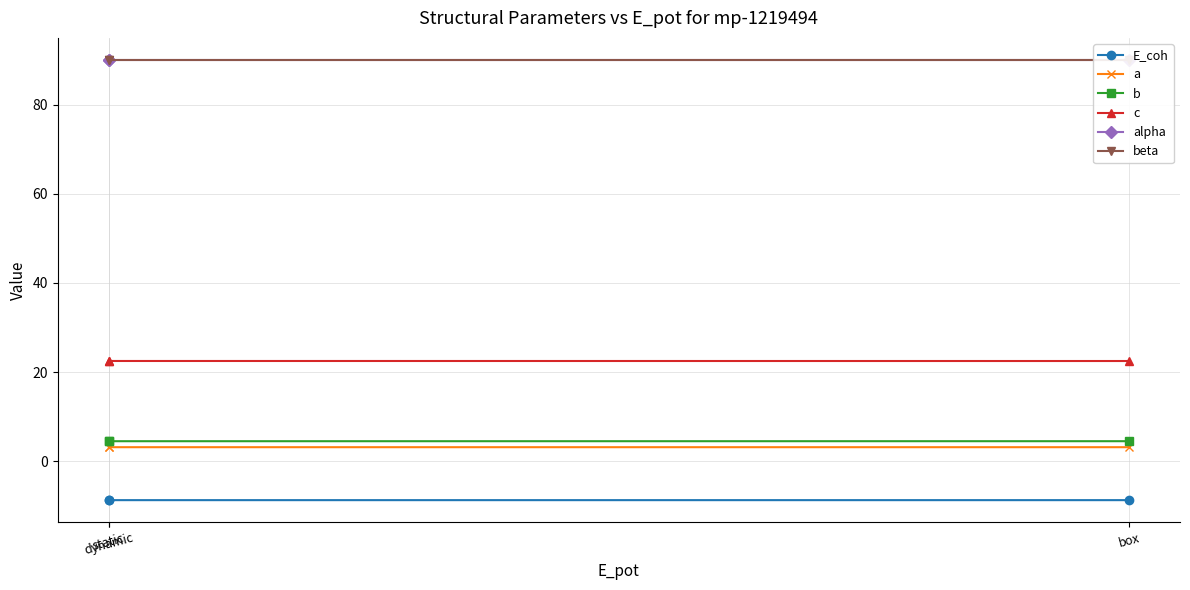

Which category has the lowest value in the c series?

box